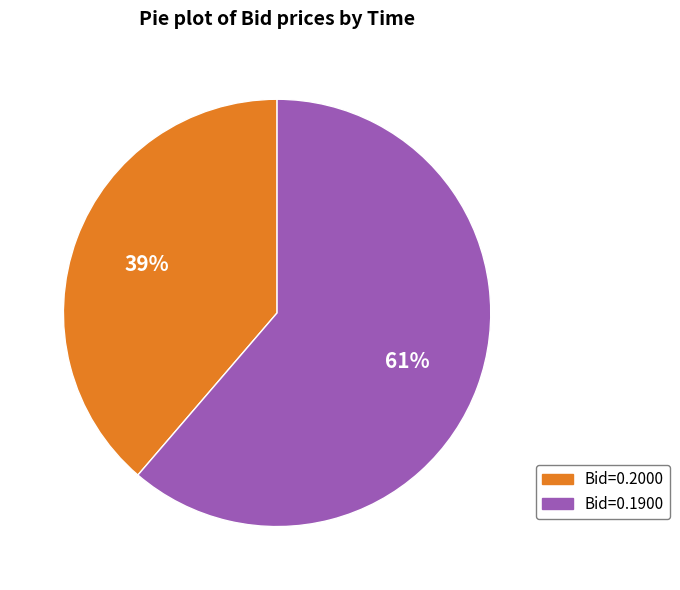

Does any single category account for the majority?

Yes